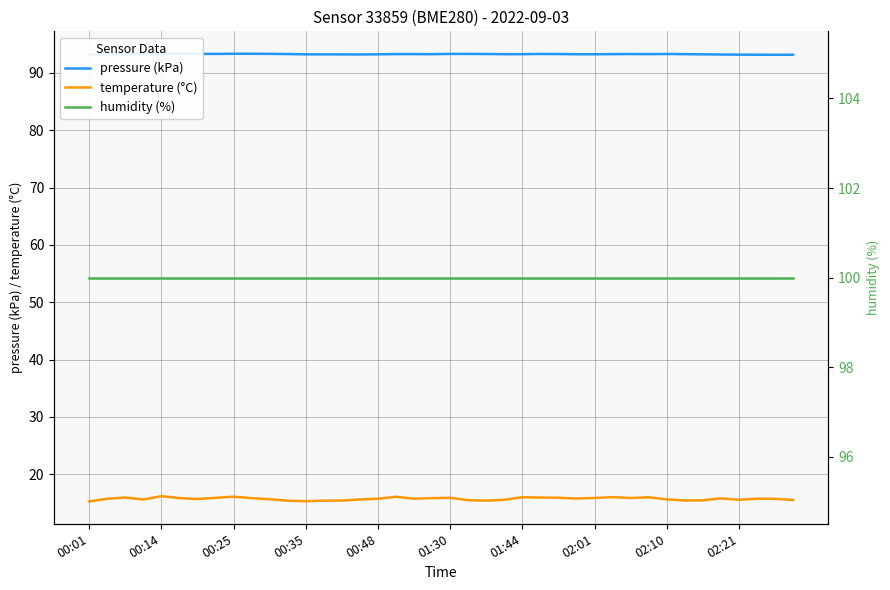

True or false: temperature (°C) and pressure (kPa) cross at least once.

False